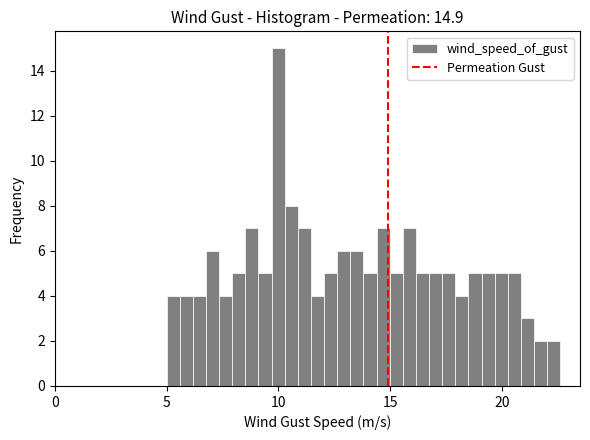

Read against the x-axis, roughly where is the centre of the tallest bar?

10.0